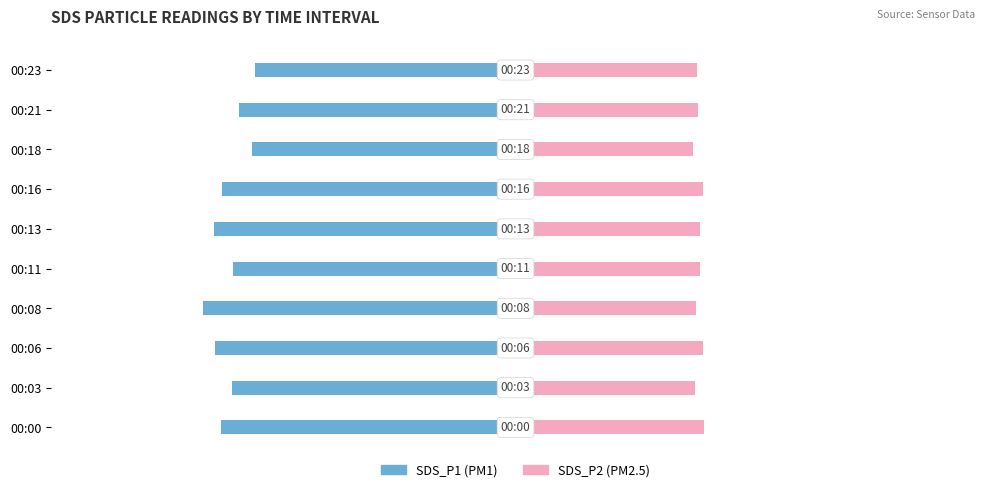

How many distinct data groups are displayed?

2